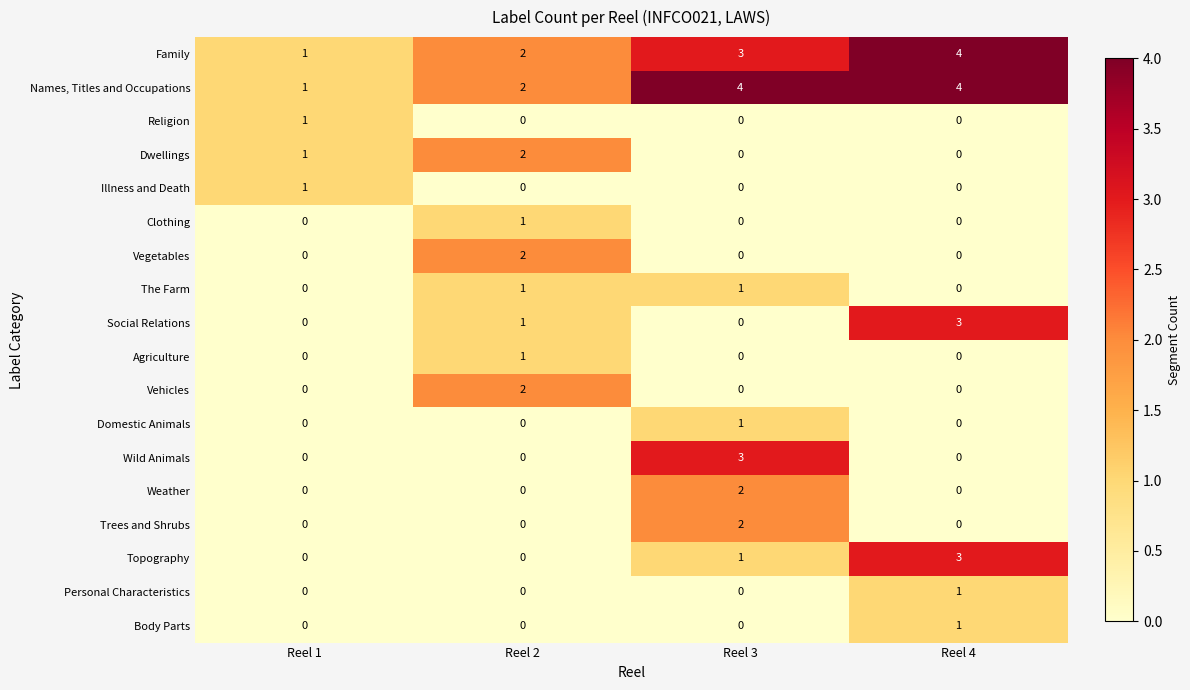

What is the sum of the Topography values at Reel 4 and Reel 3?

4